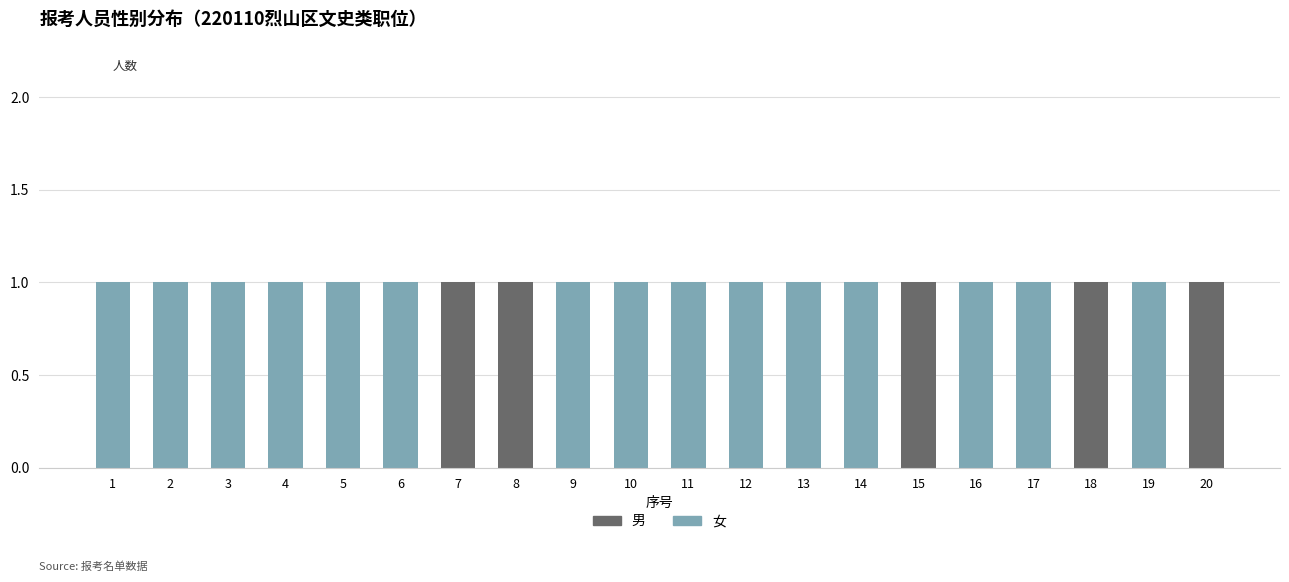

Are the bars grouped side by side (vs. stacked)?

No